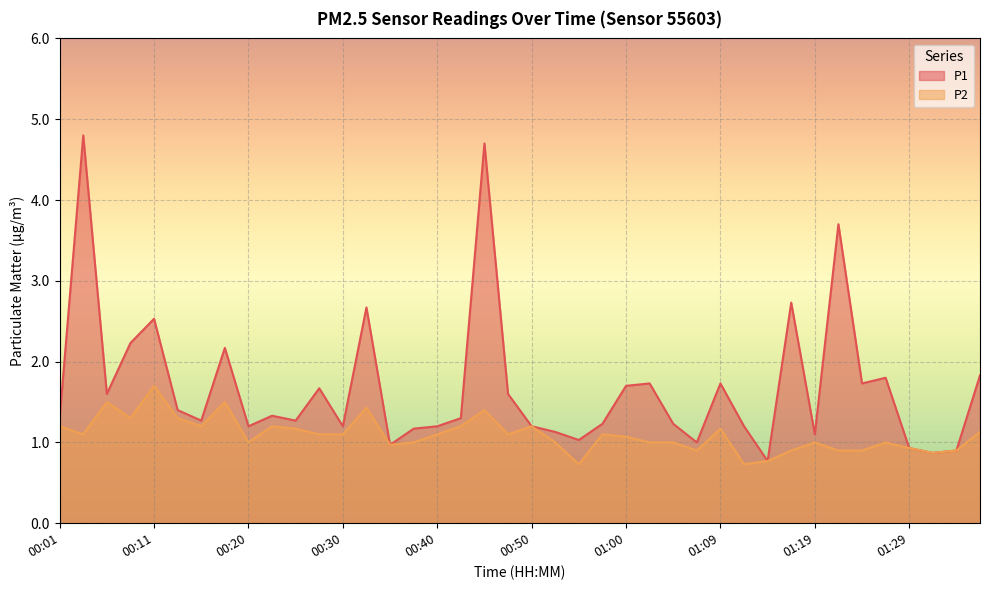

What are all the series names shown in the legend?

P1, P2